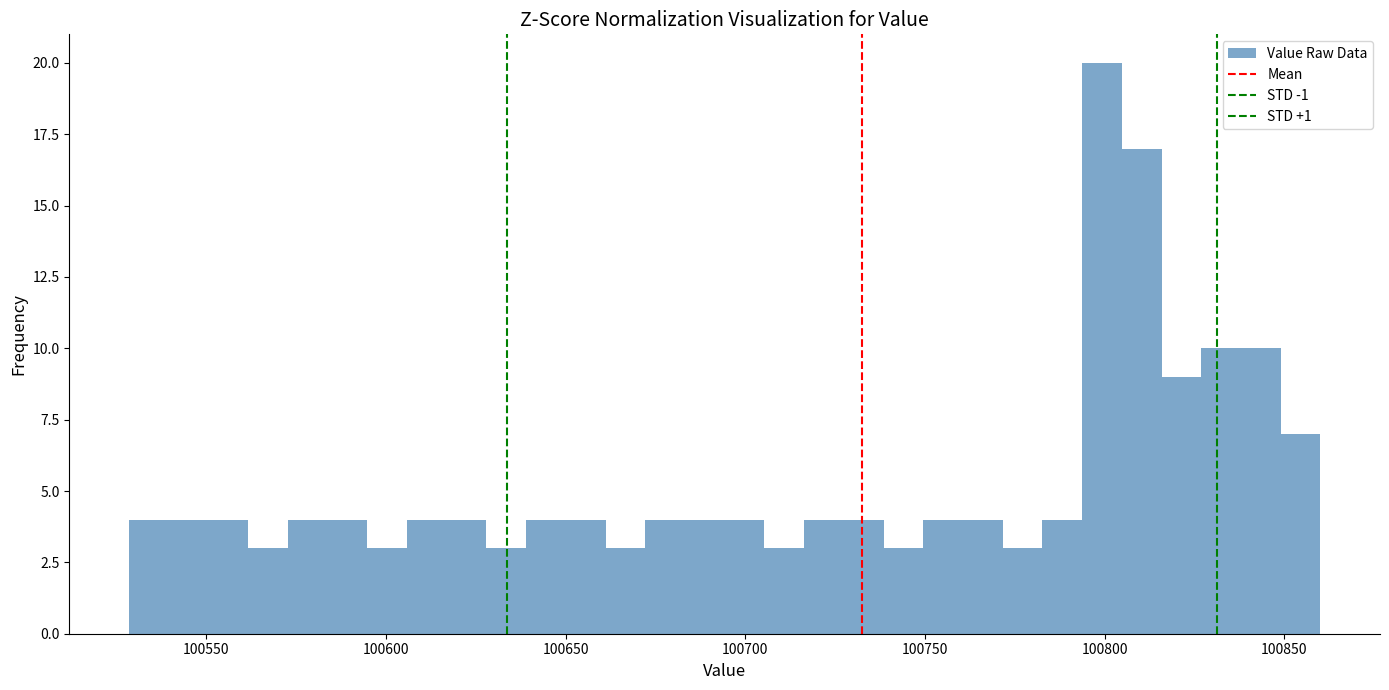

Around what value on the x-axis is the tallest bar? Give the approximate position of its centre, as read against the axis.

100800